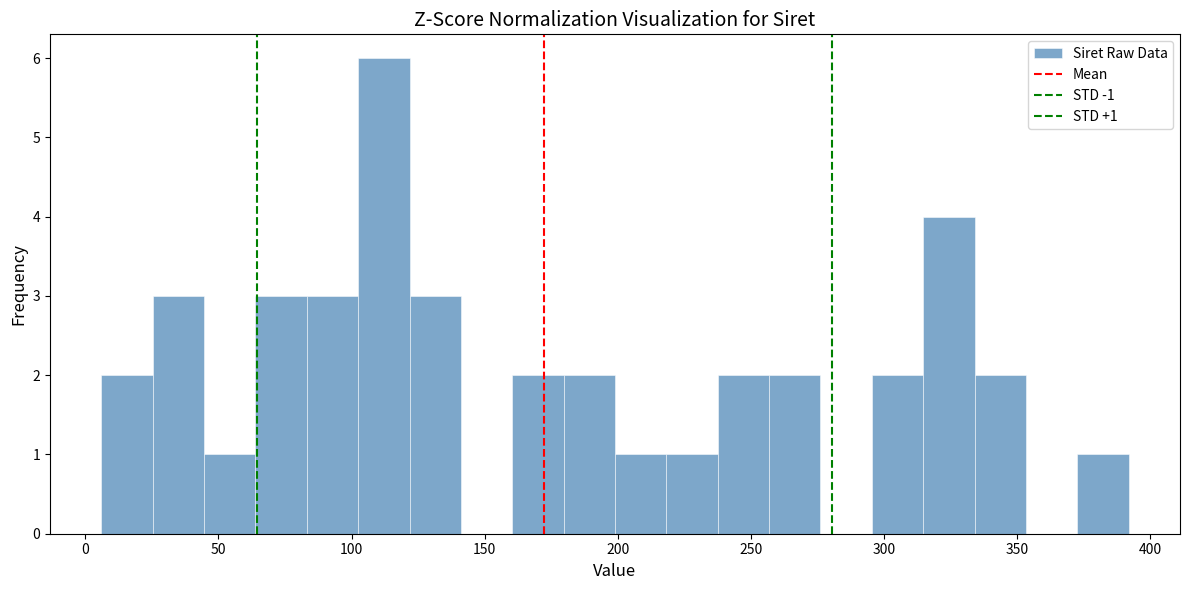

Around what value on the x-axis is the tallest bar? Give the approximate position of its centre, as read against the axis.

110